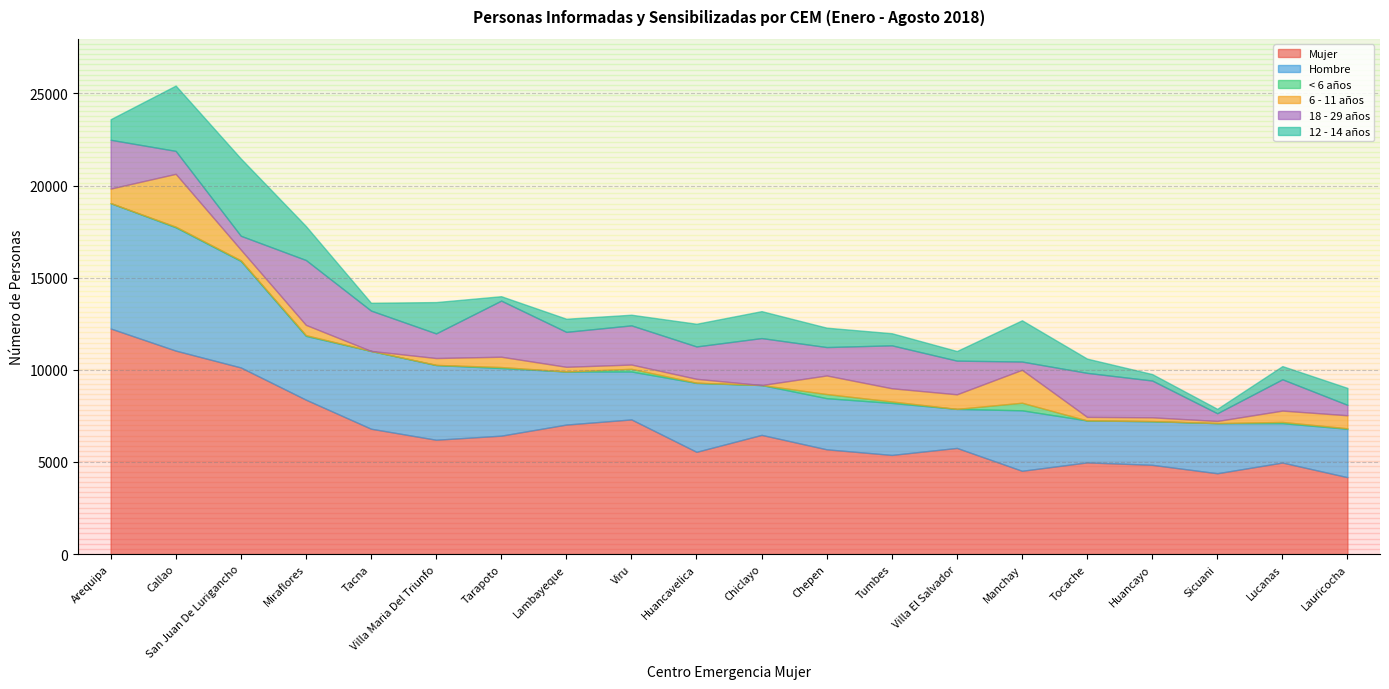

What is the total value across all series at Huancavelica?

12501